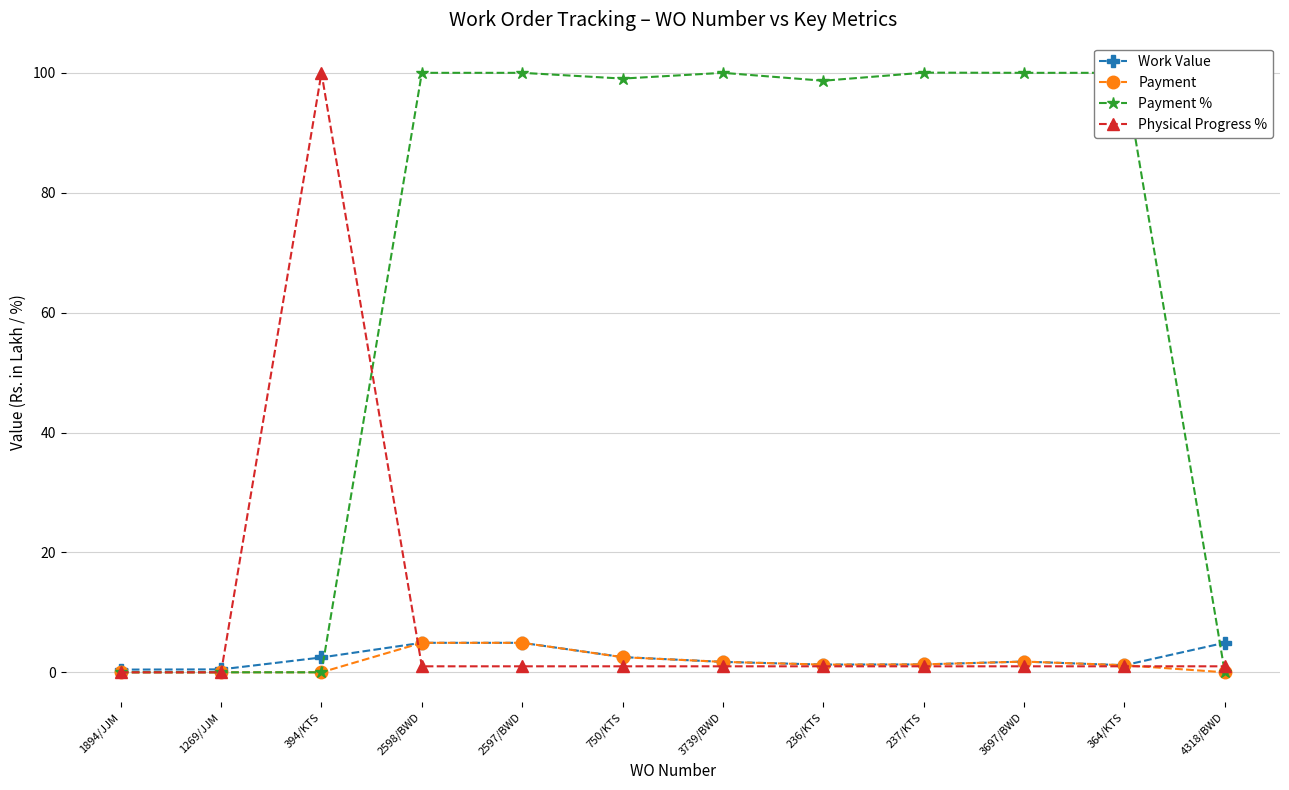

Which series changed the most between 1894/JJM and 750/KTS?

Payment %